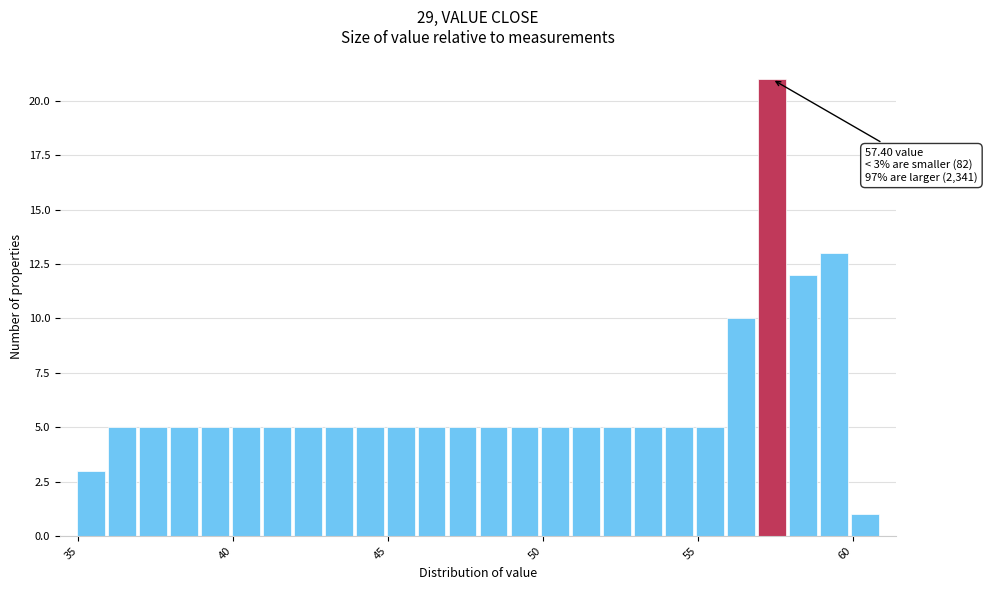

Around what value on the x-axis is the tallest bar? Give the approximate position of its centre, as read against the axis.

57.5